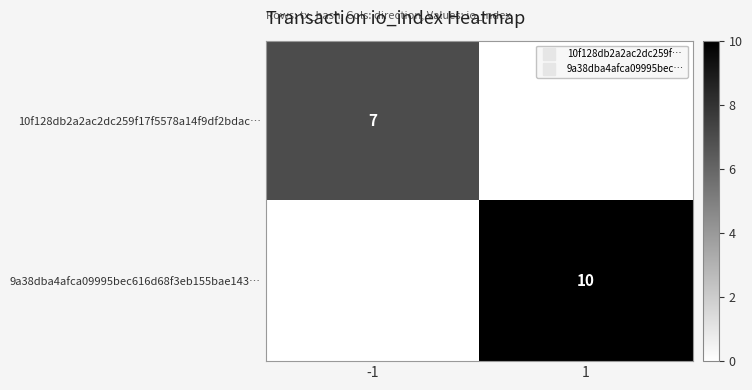

Rank the categories by 9a38dba4afca09995bec616d68f3eb155bae143… value from lowest to highest.

-1, 1